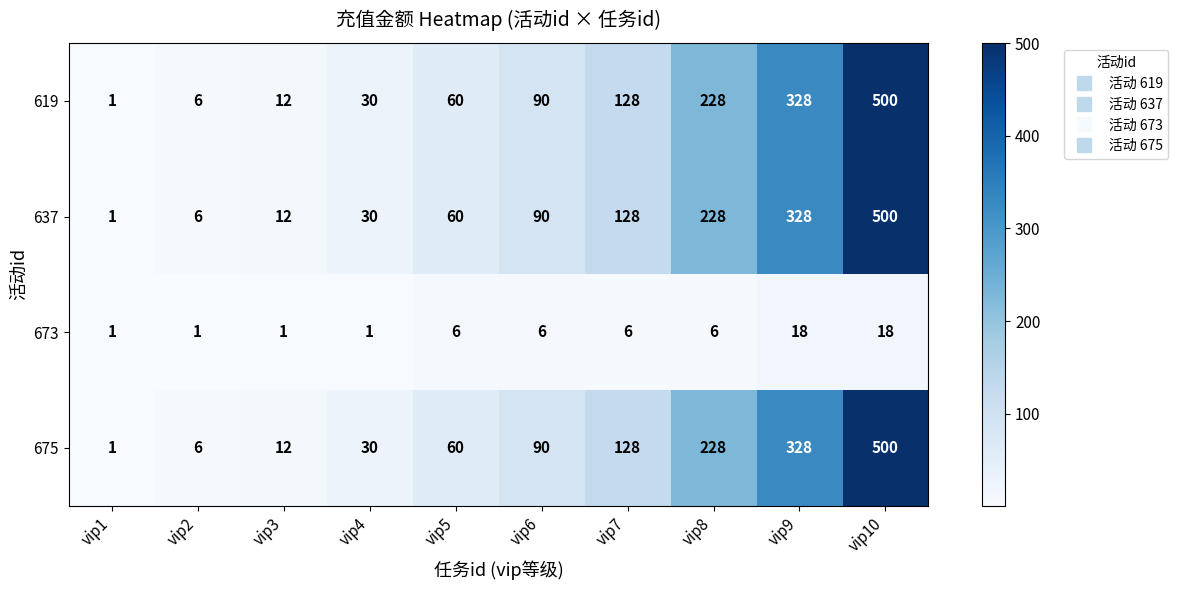

Count the 673 values in the range 1 to 6.

8